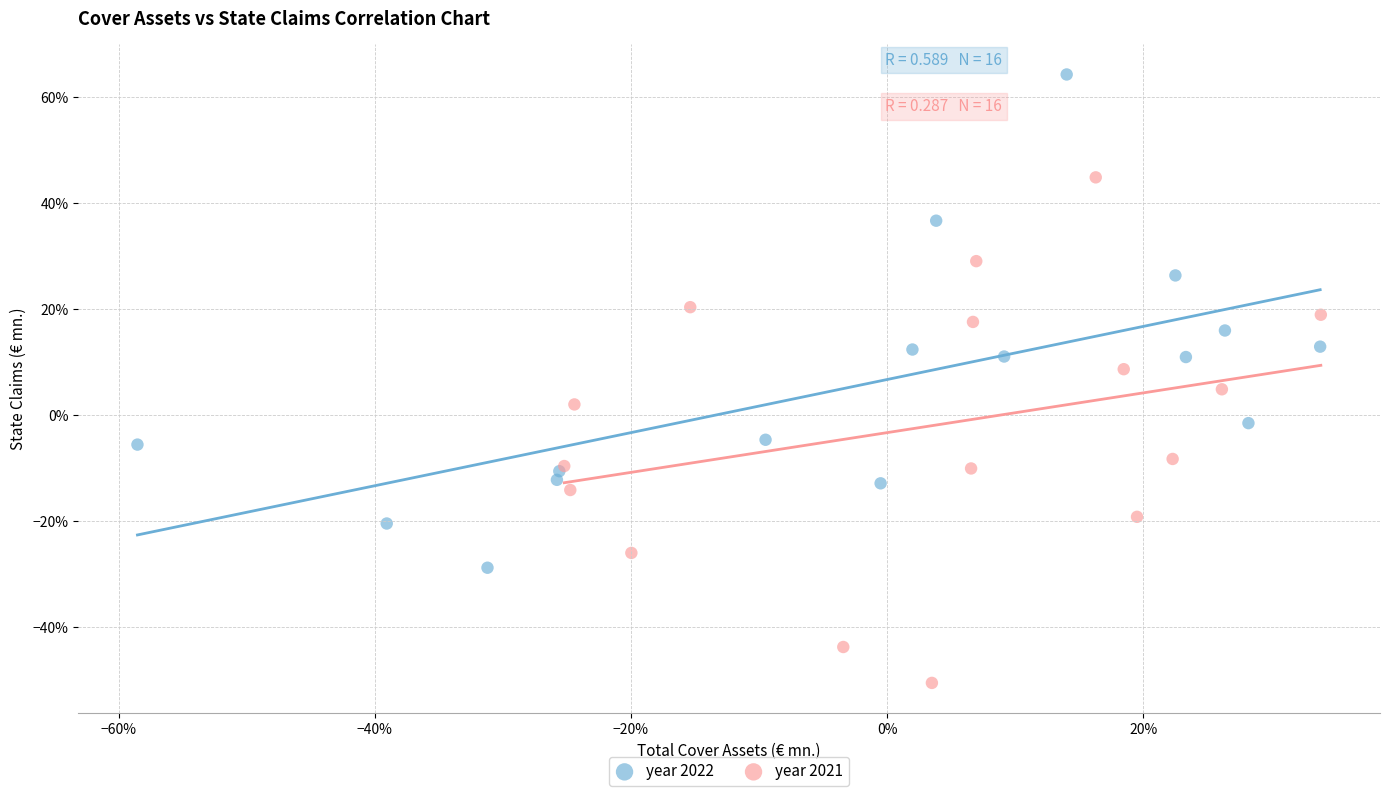

Which series has the largest Y range (max minus min)?

year 2021